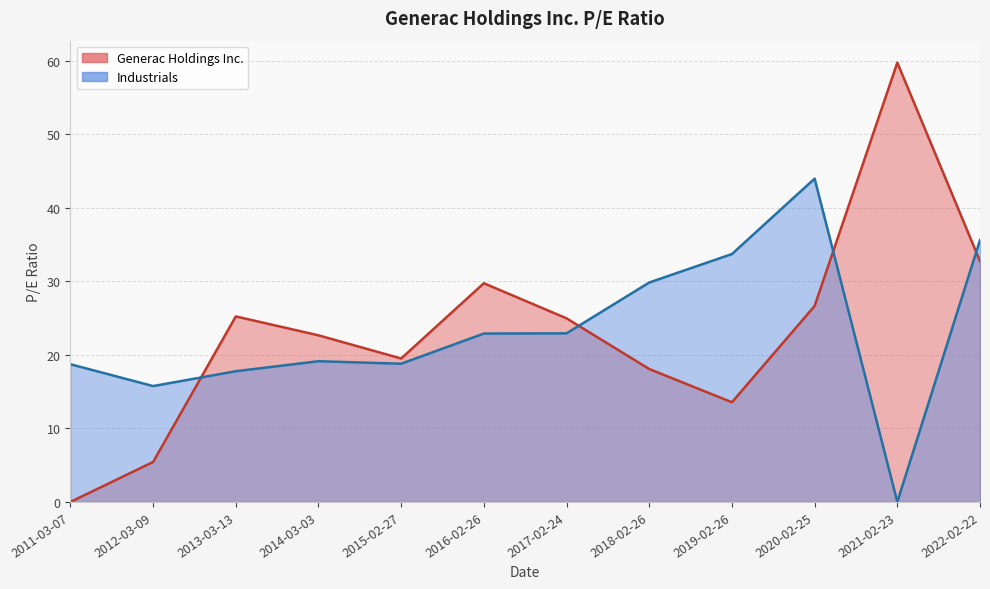

Does the chart display data point markers on the line(s)?

No